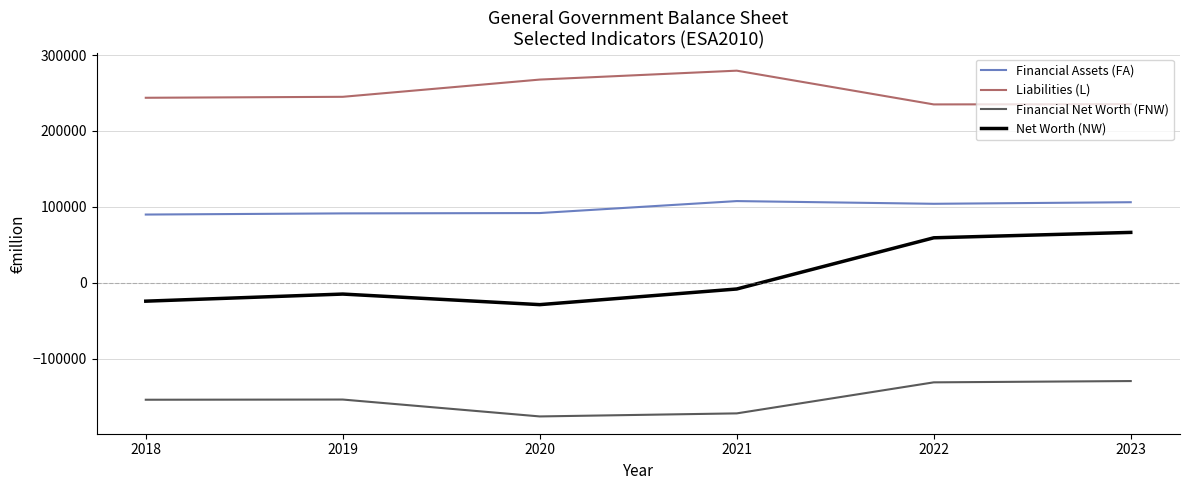

Rank the series at 2019 from lowest to highest value.

Financial Net Worth (FNW), Net Worth (NW), Financial Assets (FA), Liabilities (L)